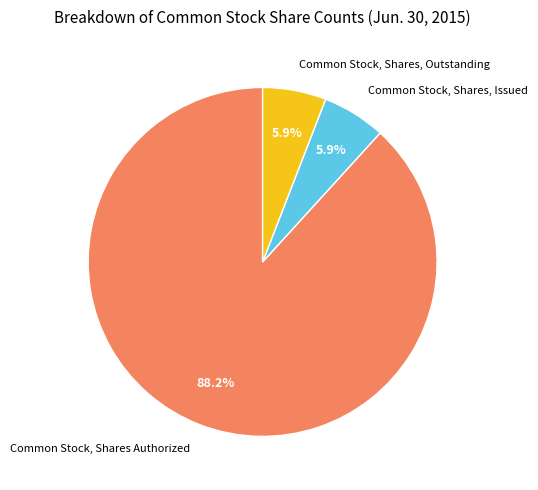

What percentage is the Common Stock, Shares, Issued slice, to the nearest percent?

6%